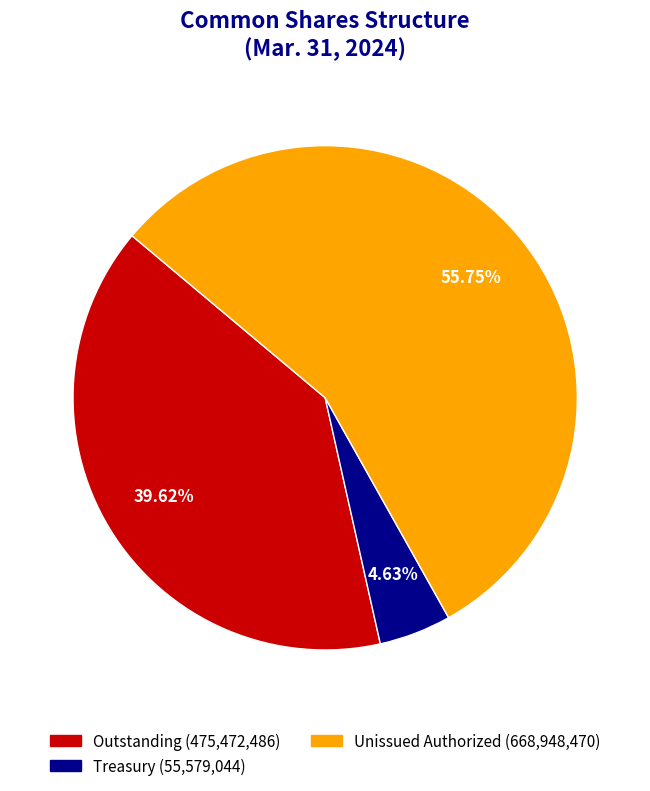

To the nearest percent, what is the difference between the largest and smallest slice percentages?

51%